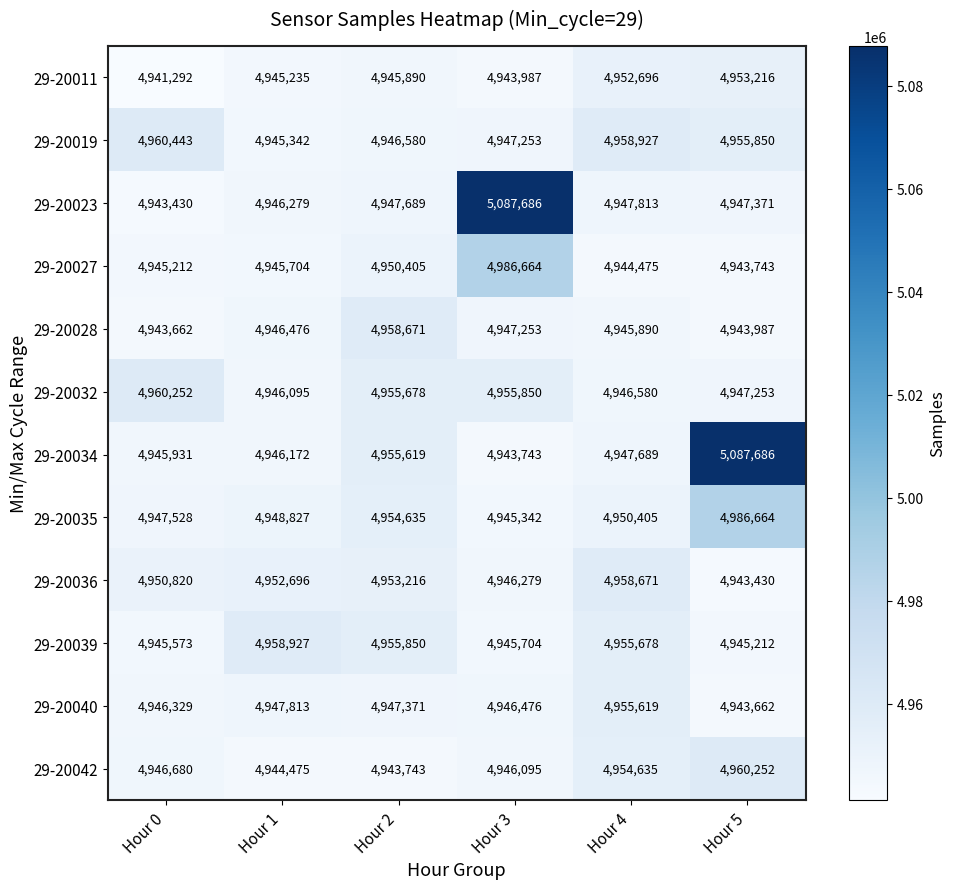

At how many categories does at least one series exceed 5037327?

2